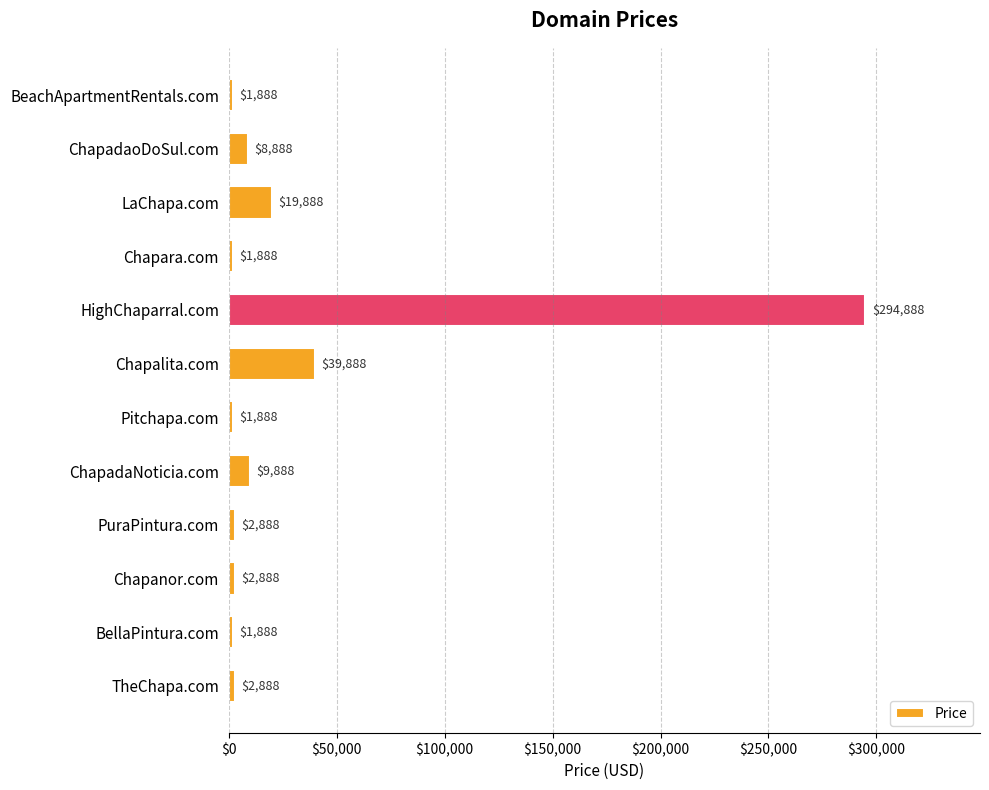

Reading top to bottom, transcribe all the data shown in this chart.

1888	8888	19888	1888	294888	39888	1888	9888	2888	2888	1888	2888